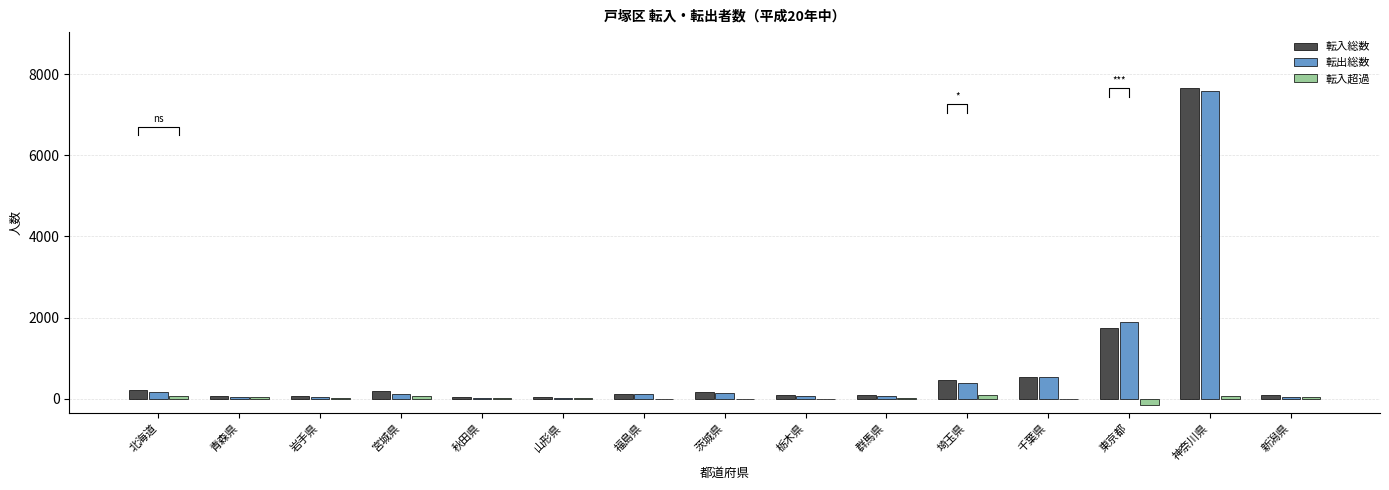

The 転入総数 series shows 42 at 岩手県. True or false?

False